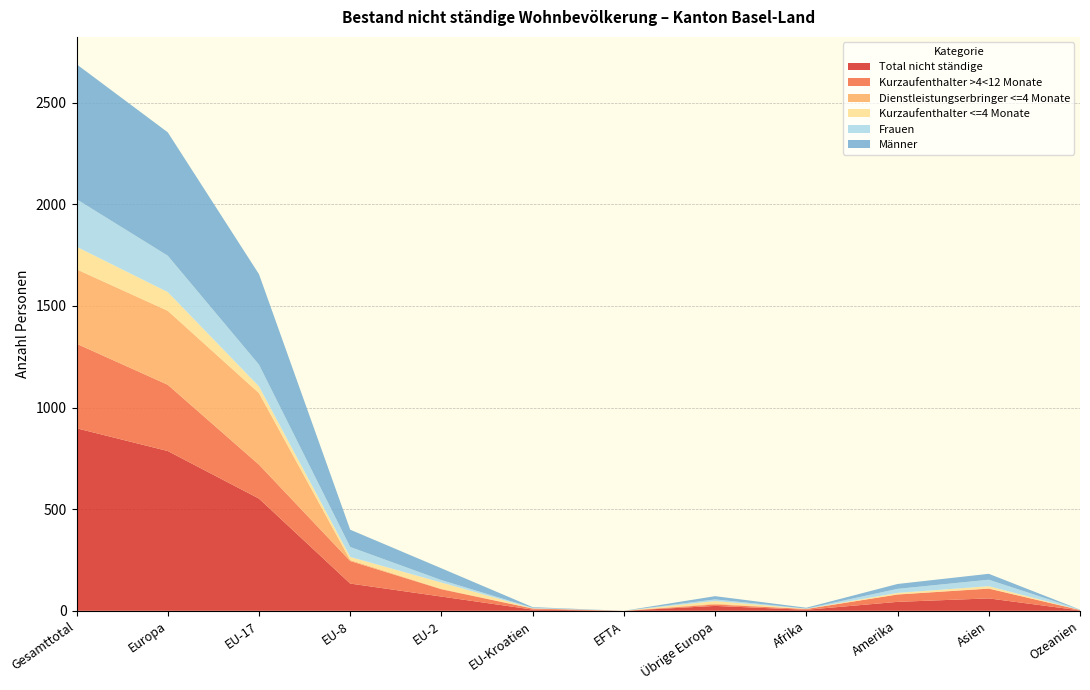

Reading left to right, transcribe all the data shown in this chart.

Total nicht ständige: Gesamttotal=898	Europa=786	EU-17=552	EU-8=134	EU-2=70	EU-Kroatien=6	EFTA=0	Übrige Europa=24	Afrika=5	Amerika=44	Asien=61	Ozeanien=2
Kurzaufenthalter >4<12 Monate: Gesamttotal=416	Europa=326	EU-17=167	EU-8=111	EU-2=36	EU-Kroatien=5	EFTA=0	Übrige Europa=7	Afrika=4	Amerika=36	Asien=48	Ozeanien=2
Dienstleistungserbringer <=4 Monate: Gesamttotal=366	Europa=364	EU-17=352	EU-8=5	EU-2=2	EU-Kroatien=1	EFTA=0	Übrige Europa=4	Afrika=0	Amerika=1	Asien=1	Ozeanien=0
Kurzaufenthalter <=4 Monate: Gesamttotal=111	Europa=92	EU-17=33	EU-8=15	EU-2=31	EU-Kroatien=0	EFTA=0	Übrige Europa=13	Afrika=1	Amerika=7	Asien=11	Ozeanien=0
Frauen: Gesamttotal=234	Europa=179	EU-17=107	EU-8=49	EU-2=12	EU-Kroatien=3	EFTA=0	Übrige Europa=8	Afrika=1	Amerika=20	Asien=32	Ozeanien=2
Männer: Gesamttotal=664	Europa=607	EU-17=445	EU-8=85	EU-2=58	EU-Kroatien=3	EFTA=0	Übrige Europa=16	Afrika=4	Amerika=24	Asien=29	Ozeanien=0